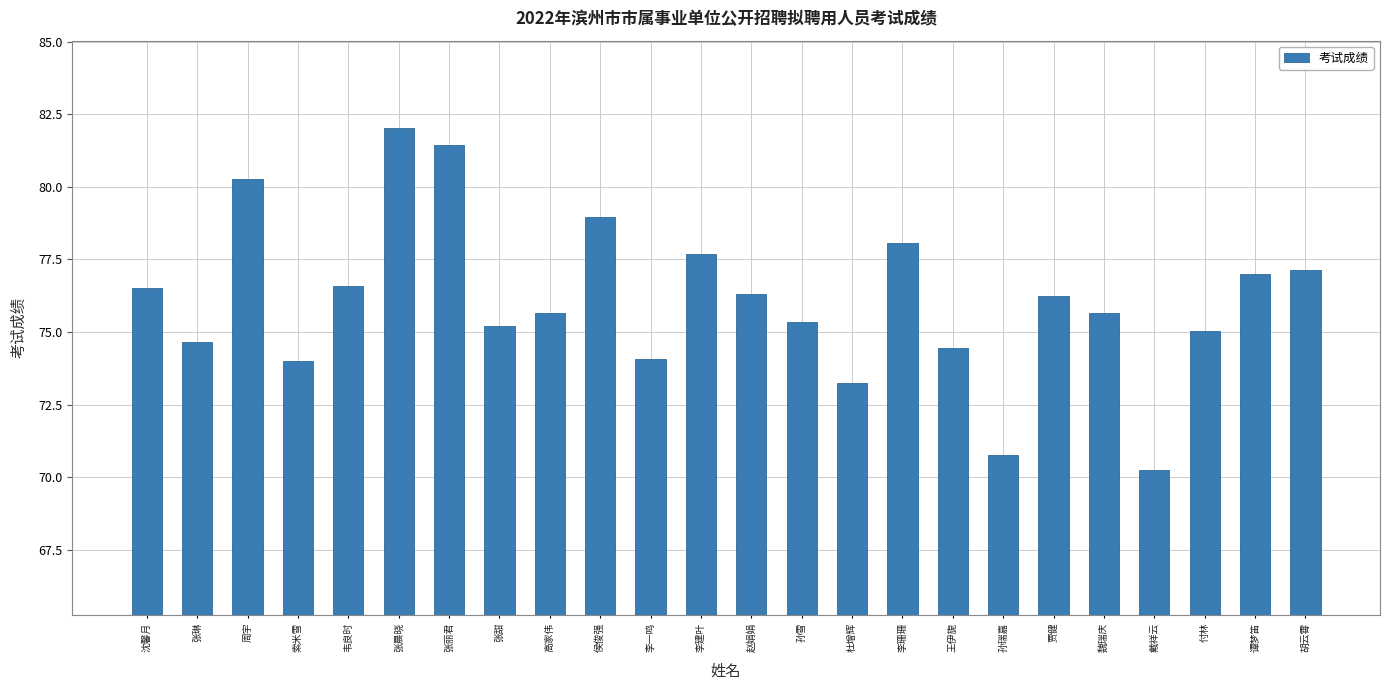

How many data points are above 76?

12